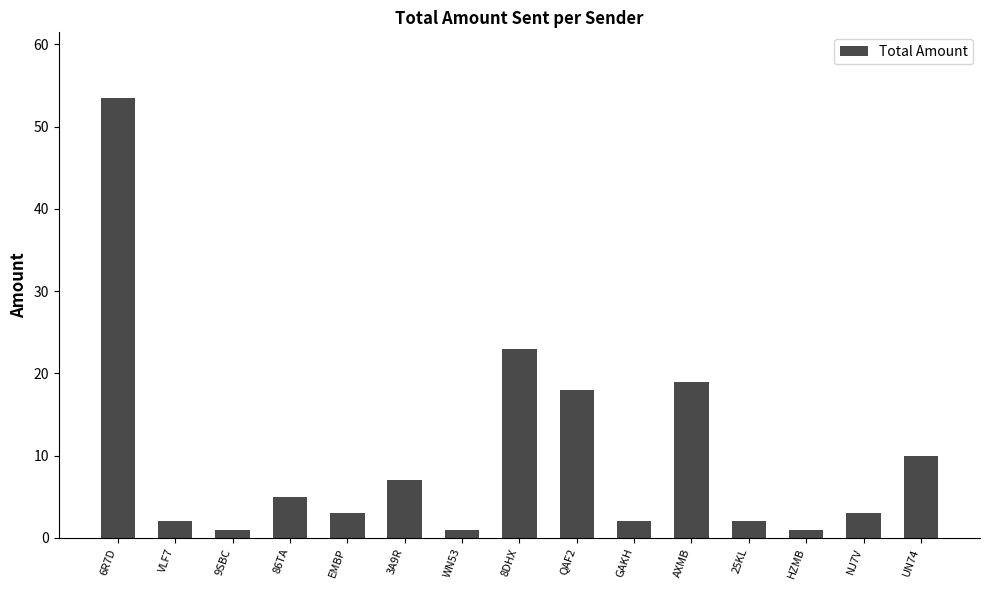

Between NJ7V and QAF2, which is larger?

QAF2